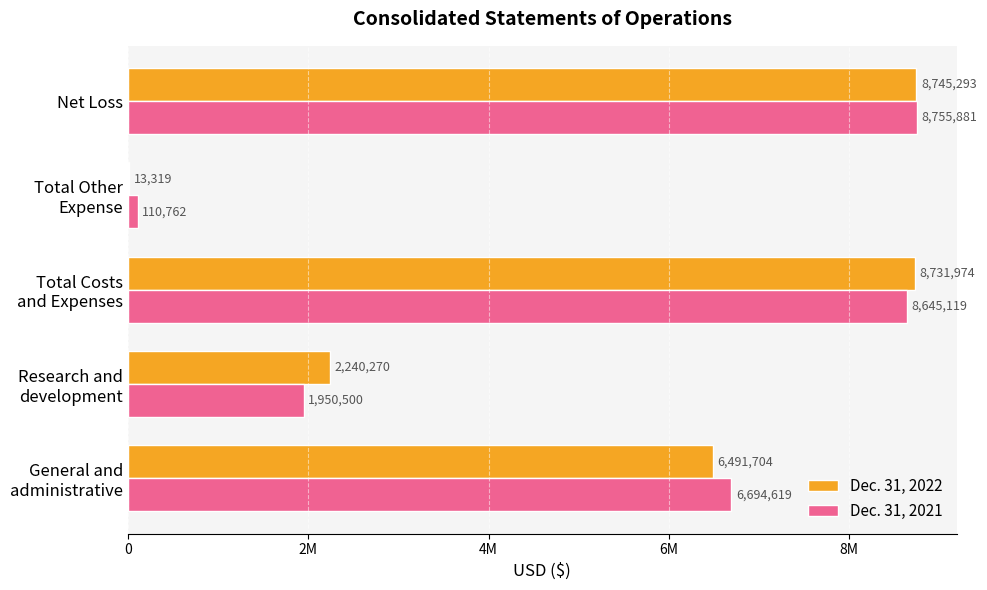

Which category has the highest value across all series?

Net Loss